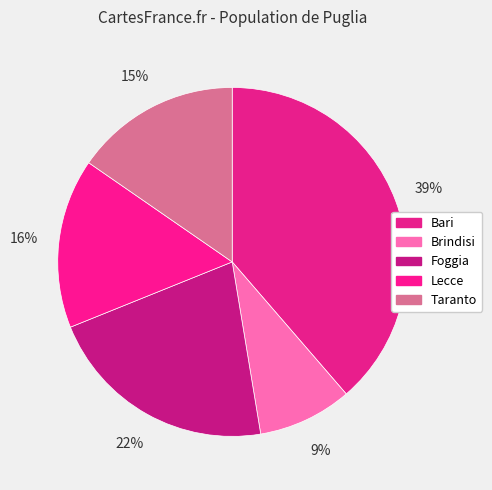

Count the number of slices in the pie.

5